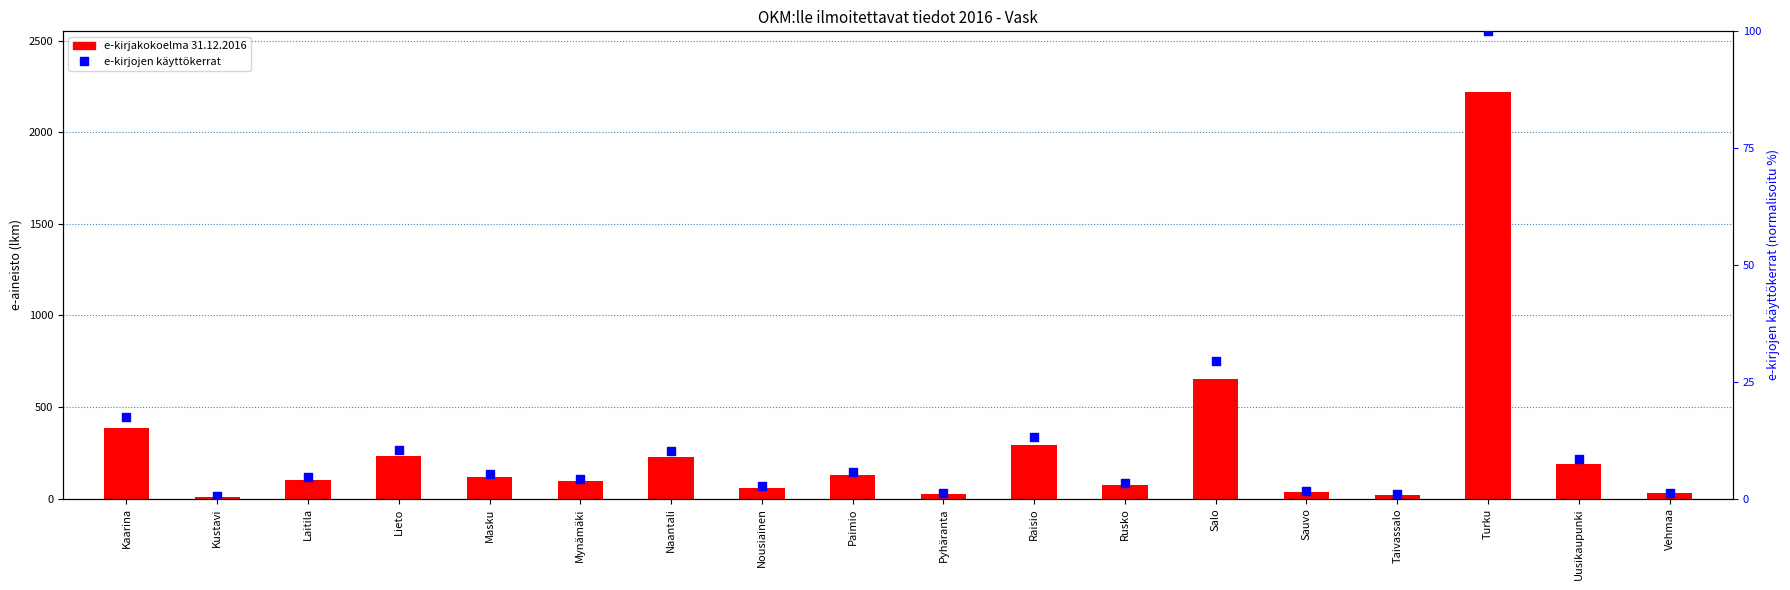

Which series has the widest spread of Y values?

e-kirjakokoelma